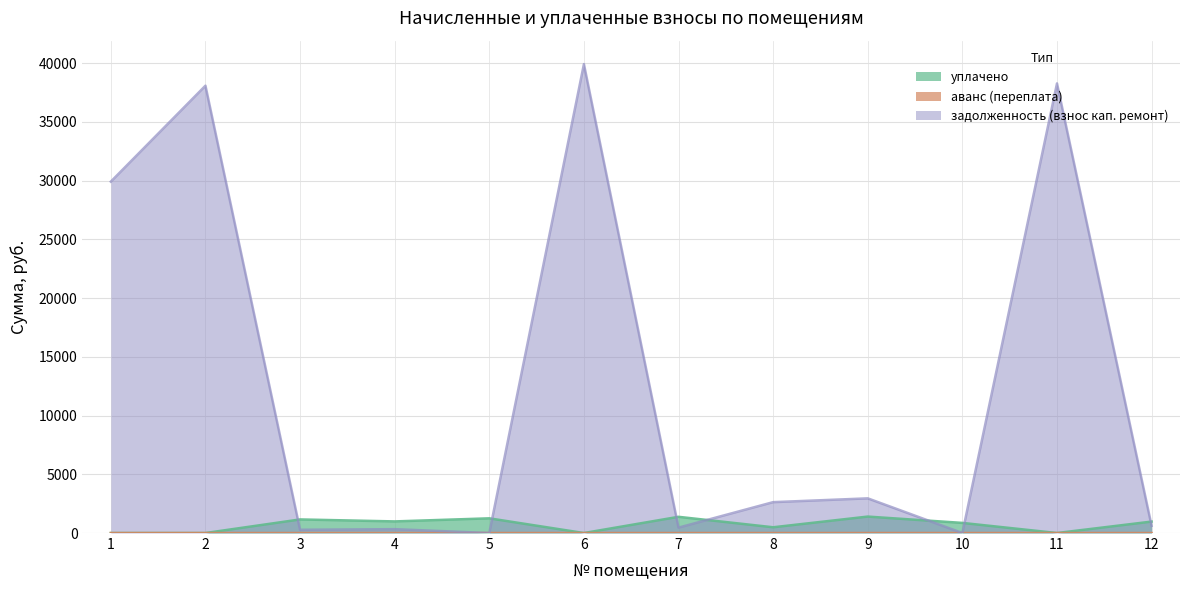

Which label corresponds to the smallest value in the chart?

1